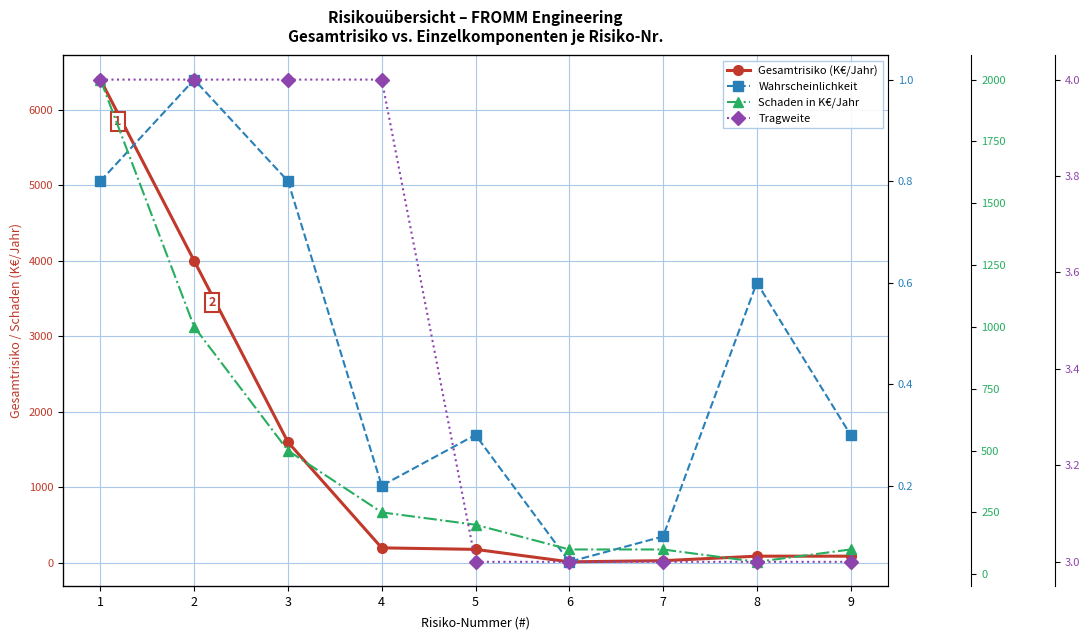

True or false: Tragweite has more than 0 points higher than both neighbors.

False